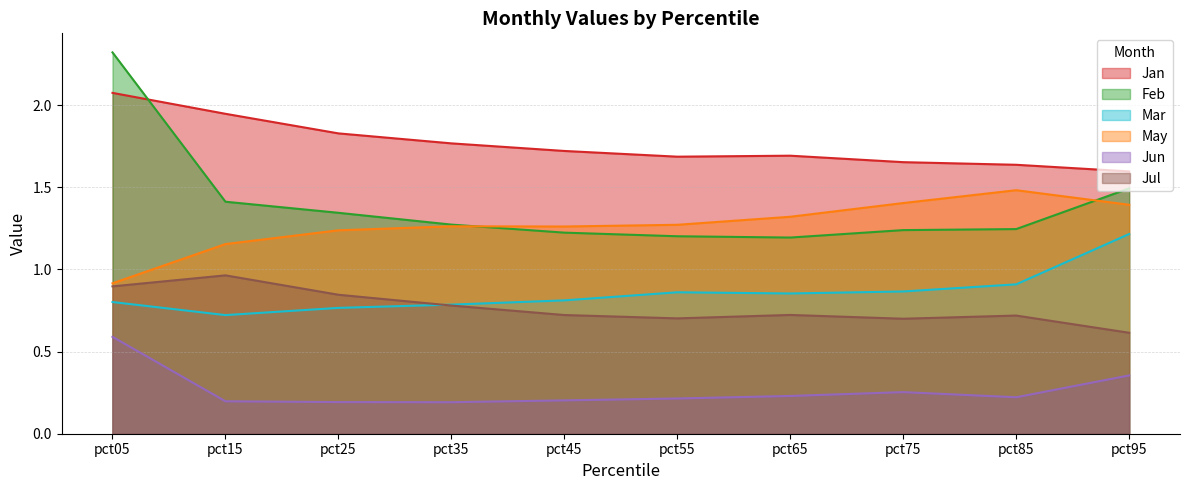

Rank the series at pct75 from highest to lowest value.

Jan, May, Feb, Mar, Jul, Jun